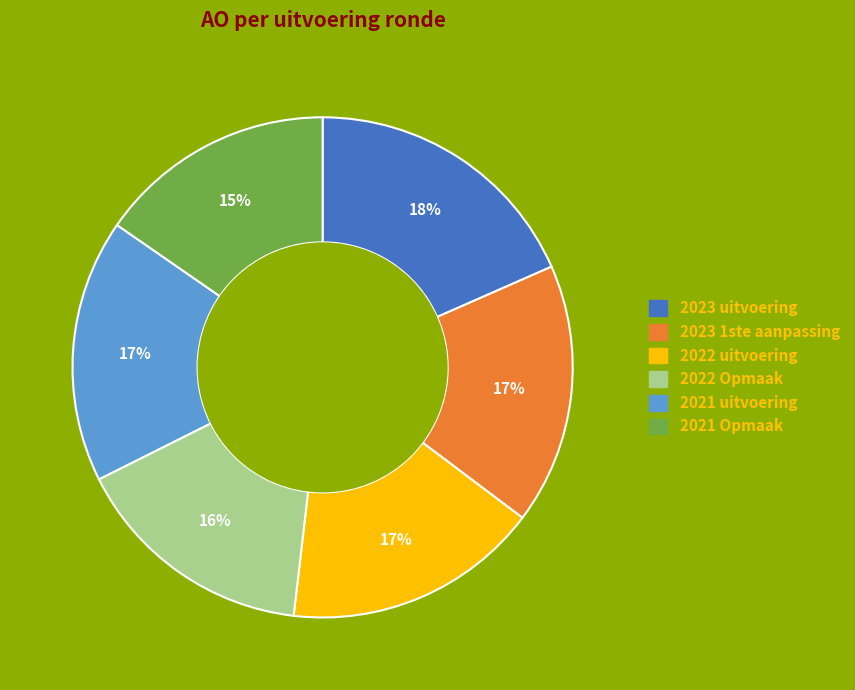

Which category has the biggest portion of the pie?

2023 uitvoering